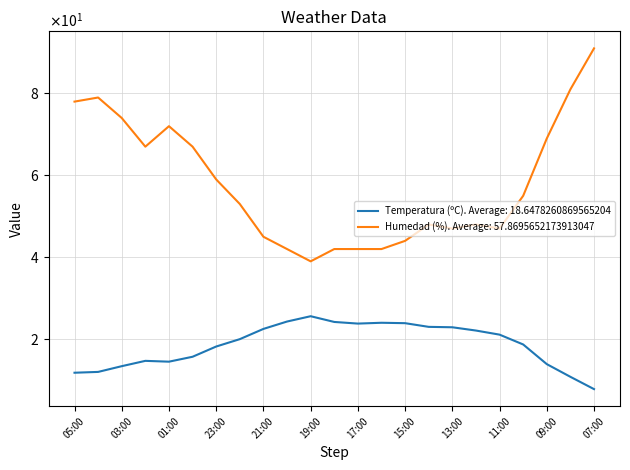

Rank the series by their maximum value, from lowest to highest.

Temperatura (ºC). Average: 18.6478260869565204, Humedad (%). Average: 57.8695652173913047